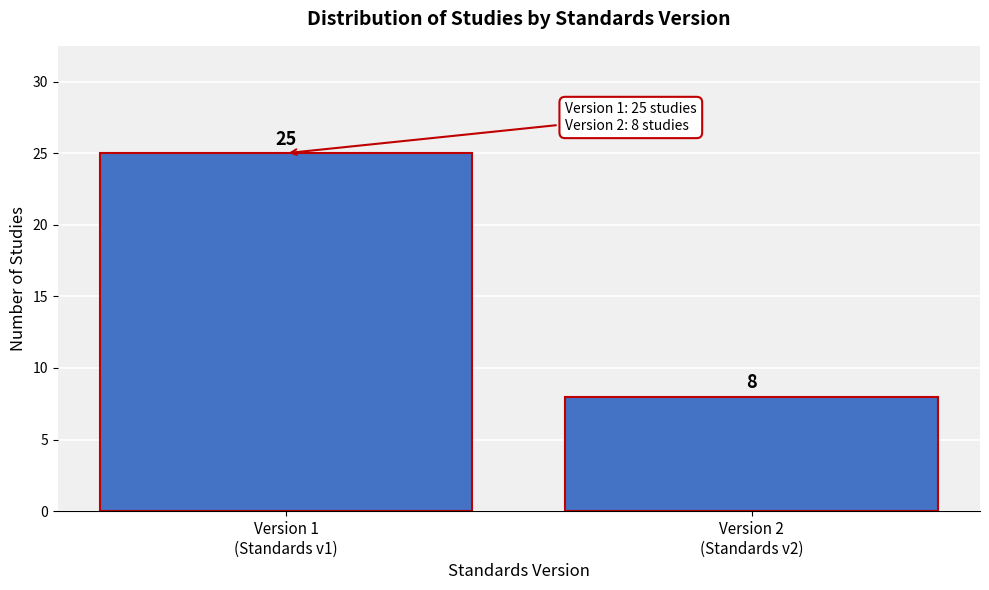

Reading left to right, list all the values displayed in this chart.

25	8